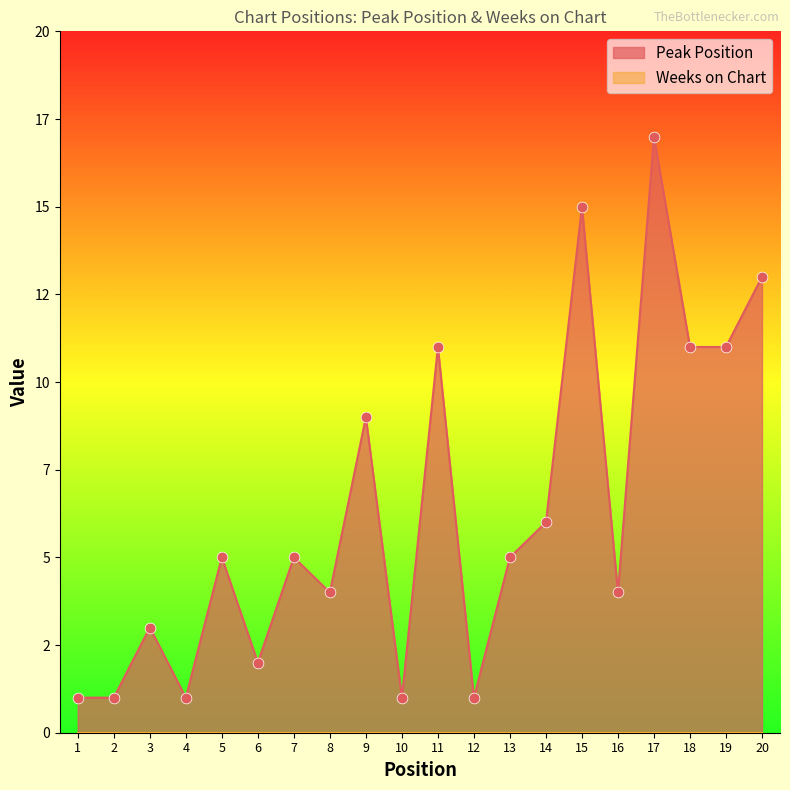

Approximately how many times larger is the value at 9 compared to 3?

3.0